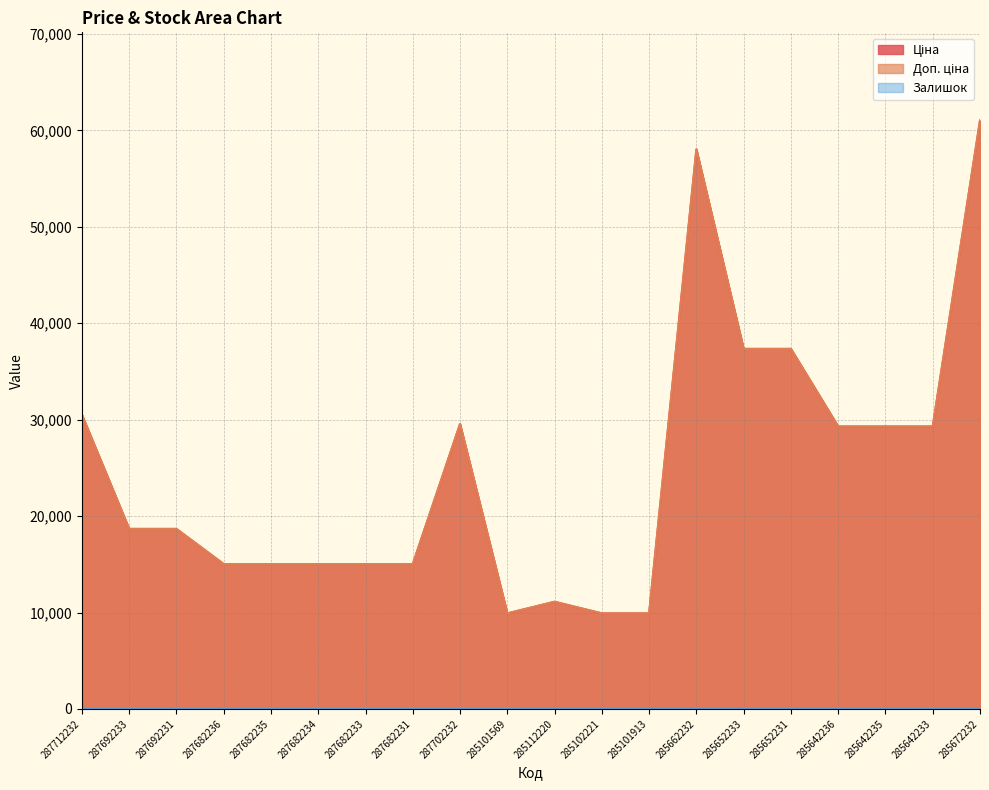

What is the label of the 12th point from the left?

285102221